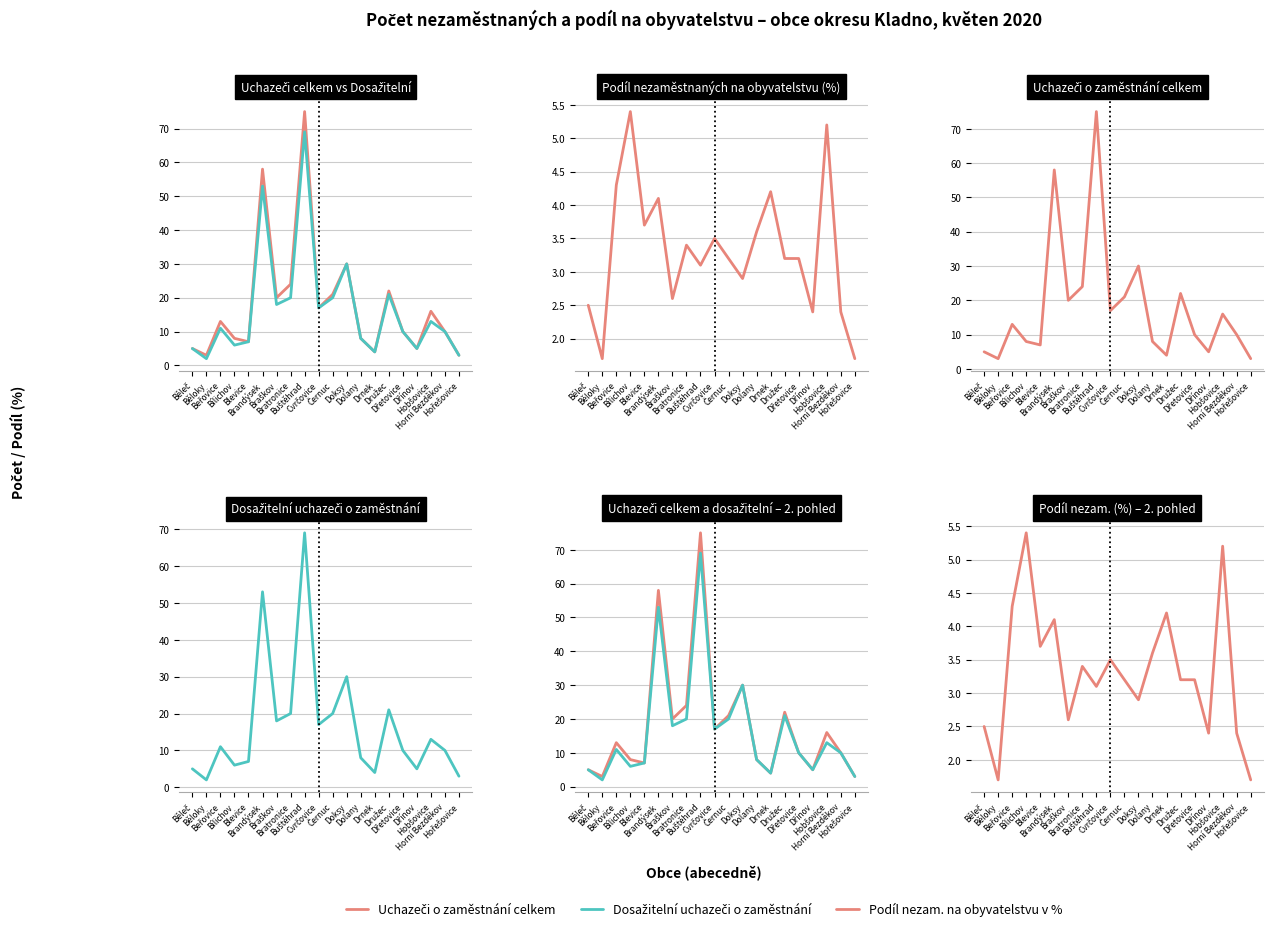

What is the sum of the Dosažitelní uchazeči o zaměstnání values at Dřínov and Buštěhrad?

74.0